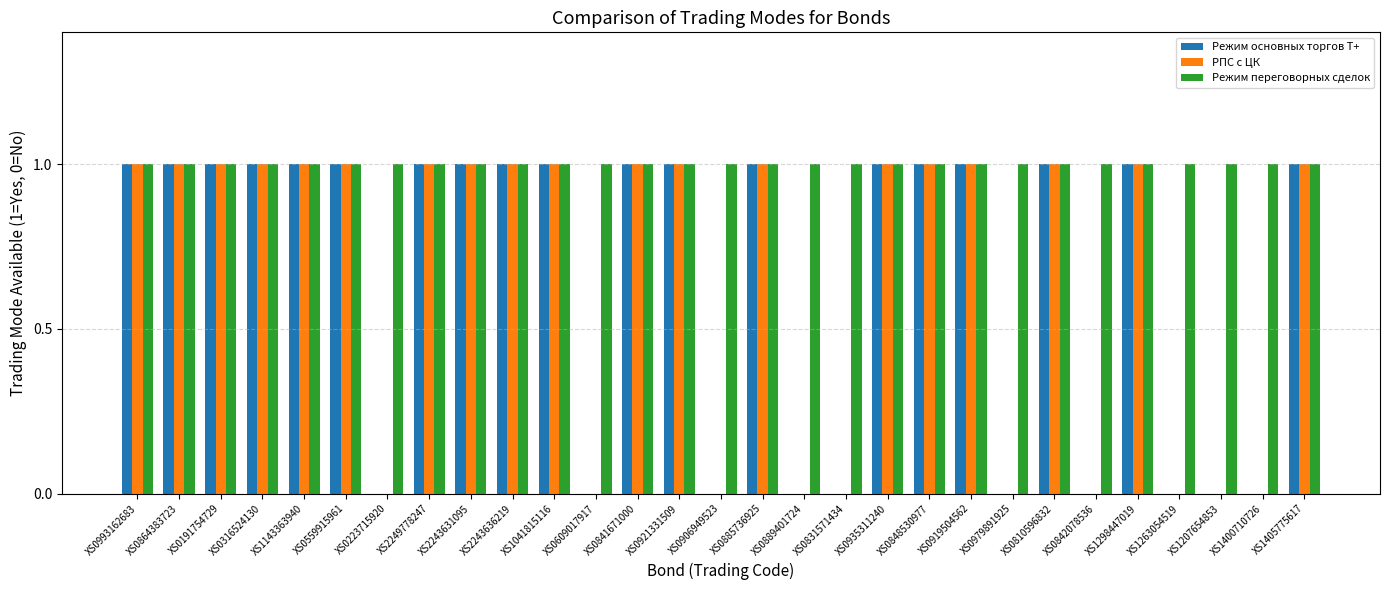

How many groups of bars are there?

29